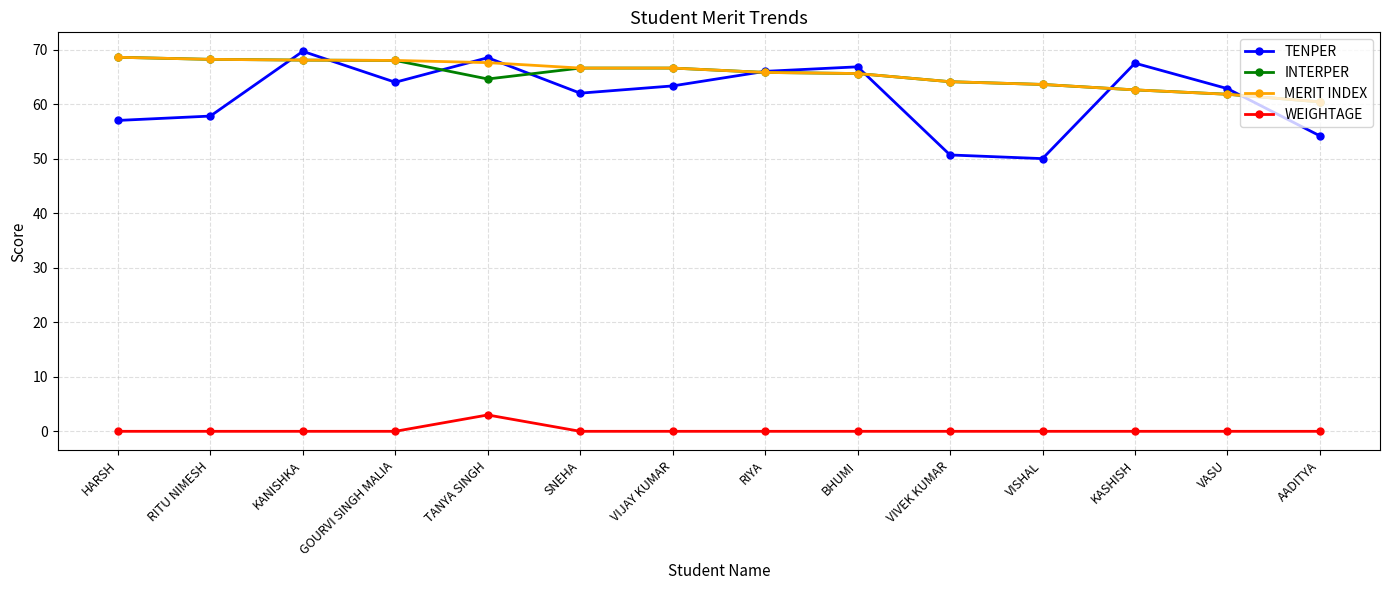

The value of TENPER at KASHISH is 29.6. True or false?

False